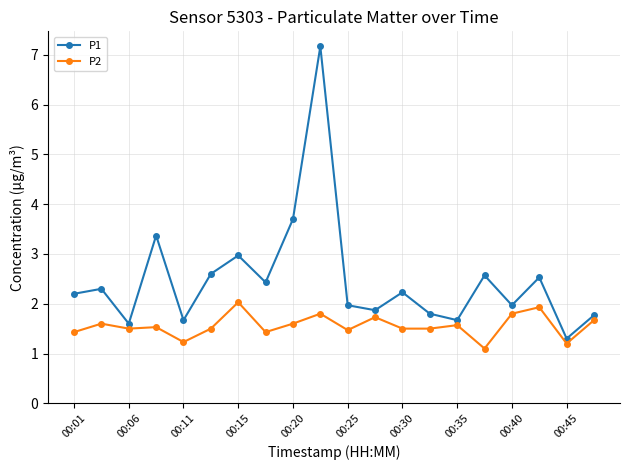

What is the average value of the P2 series?

1.6